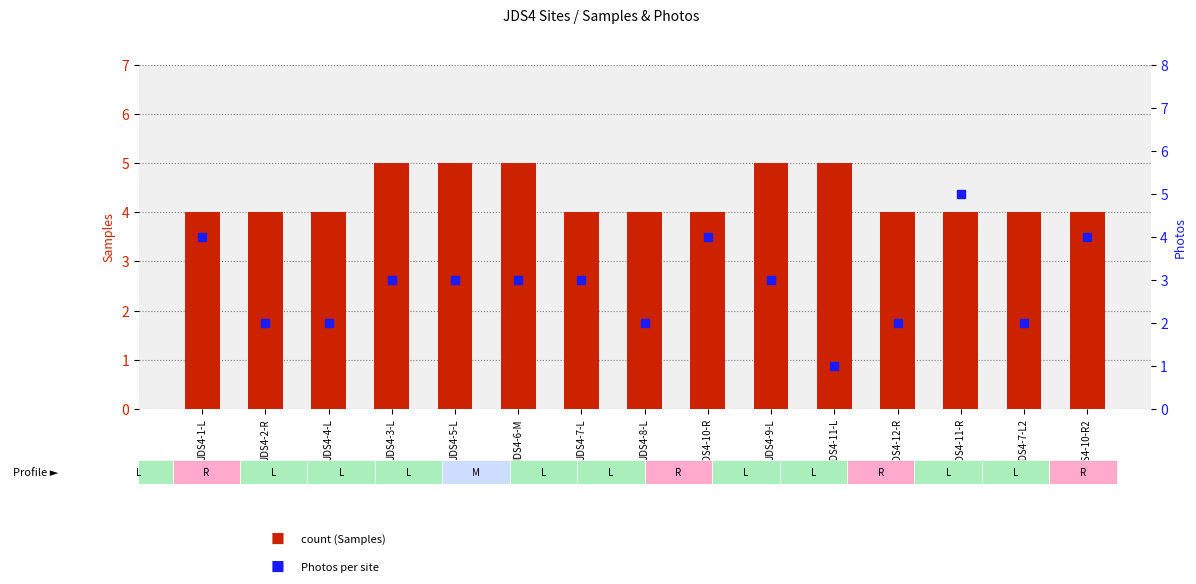

The Photos series shows 1 at JDS4-3-L. True or false?

False